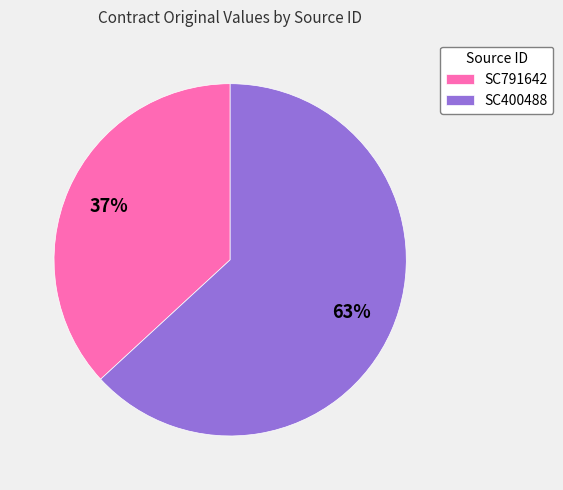

The SC400488 slice represents 63% of the pie. True or false?

True